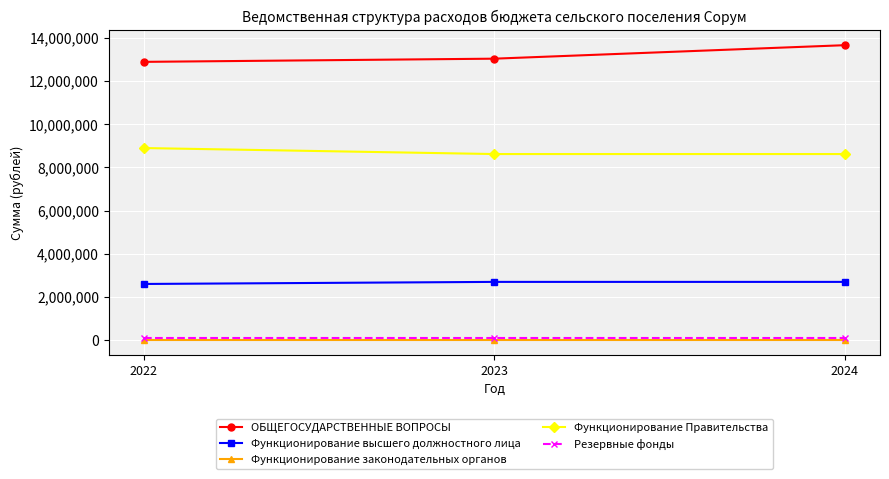

How many lines are shown in the chart?

5